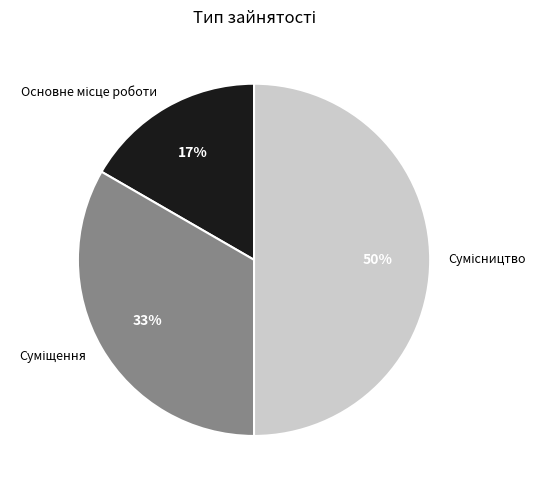

To the nearest percent, what is the difference between the largest and smallest slice percentages?

33%